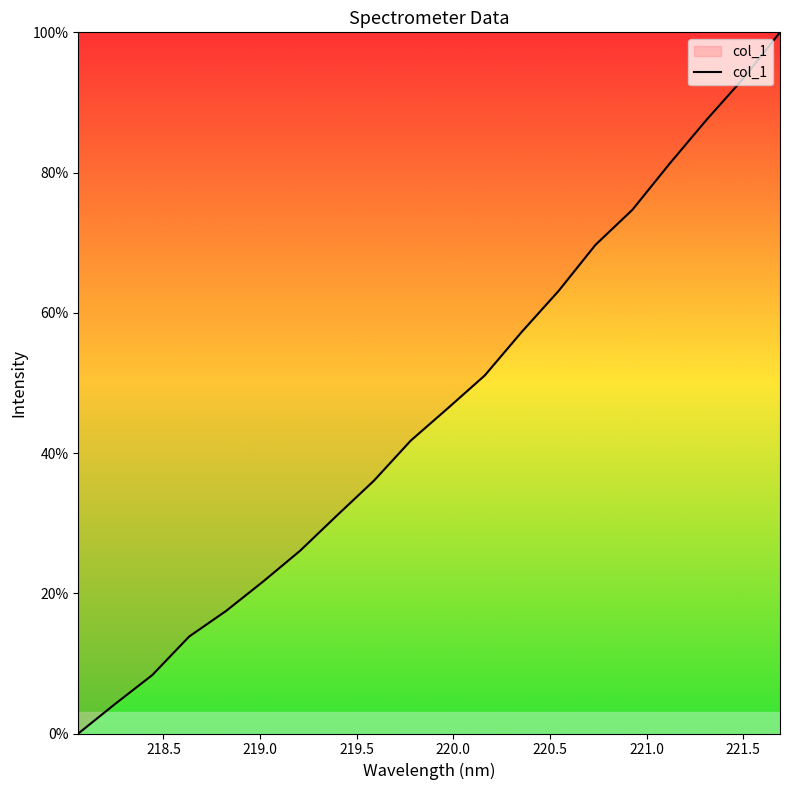

What is the maximum value shown in the chart?

100.0